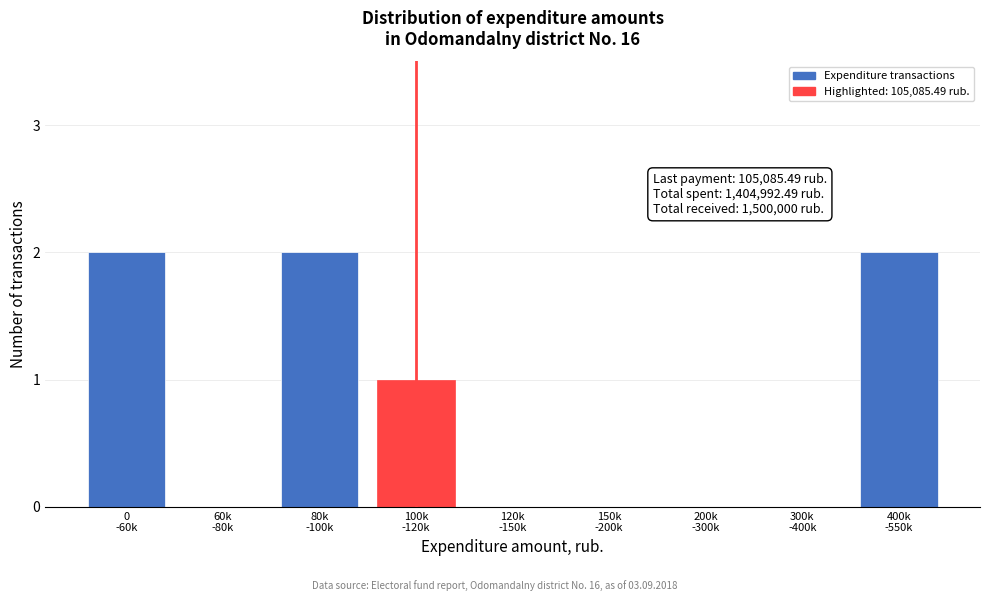

What is the sum of all values?

7